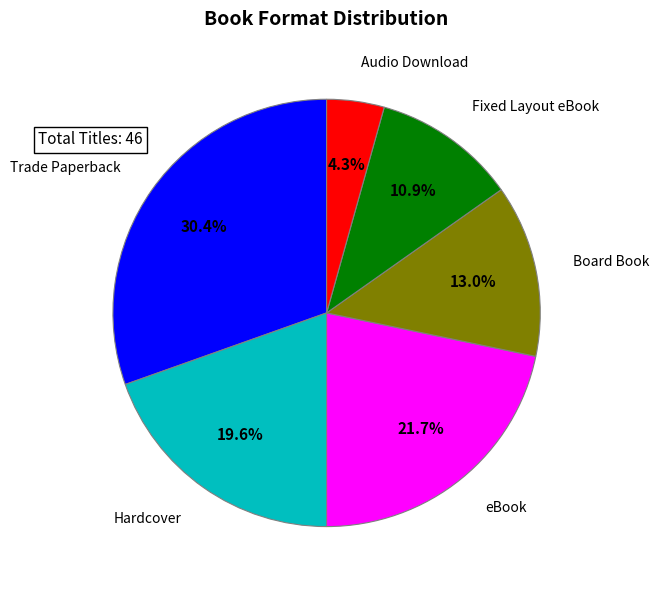

Is there a majority slice in this chart?

No